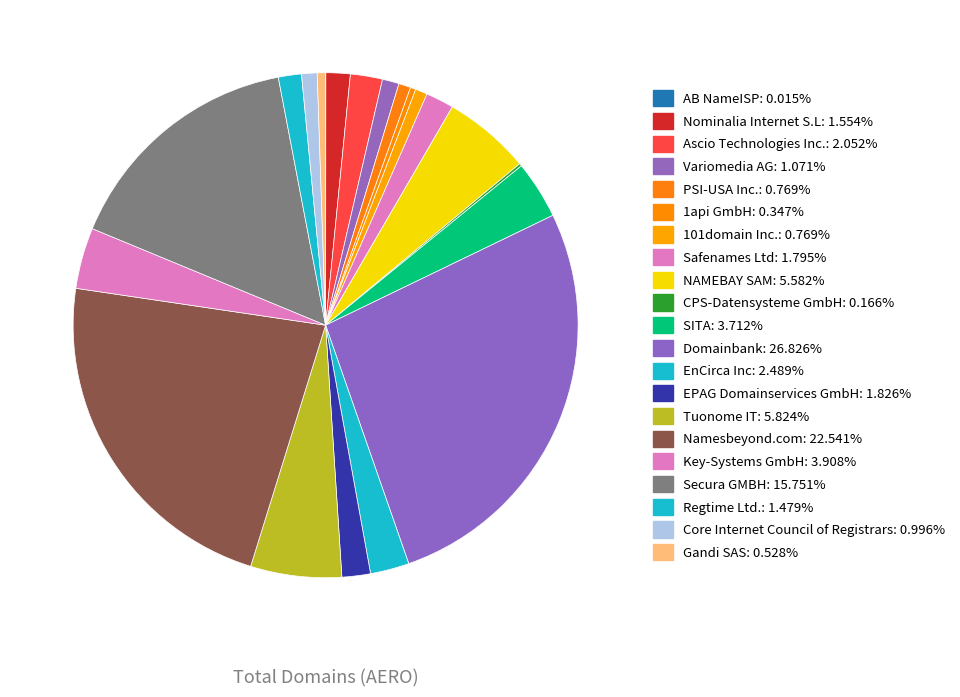

How much of the chart is everything except Core Internet Council of Registrars?

99.0%